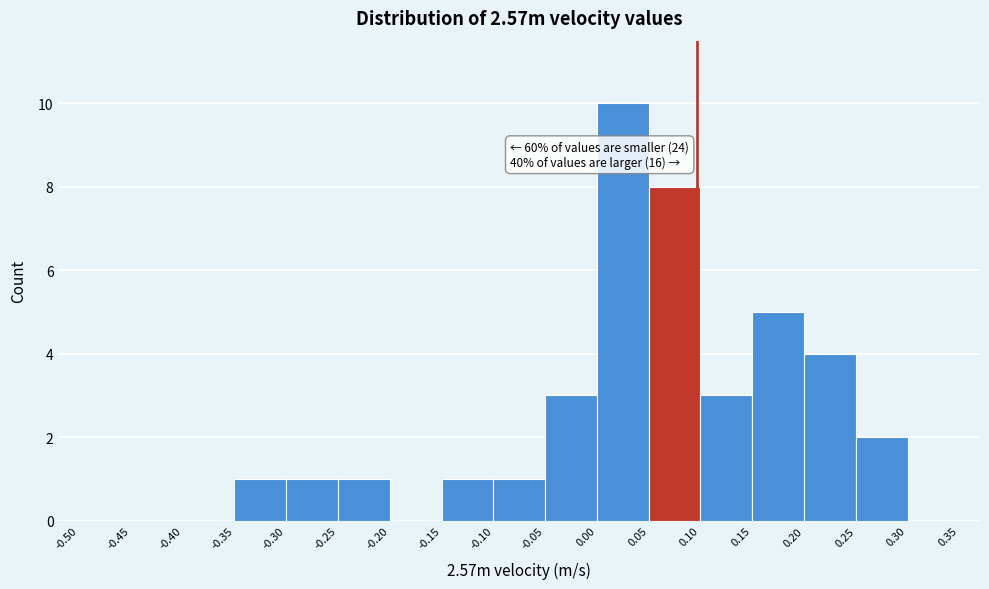

Which range on the x-axis has the tallest bar?

0.00 to 0.05